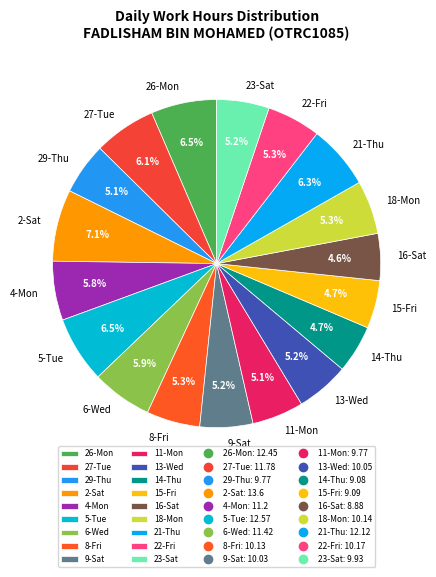

Does any single category account for the majority?

No